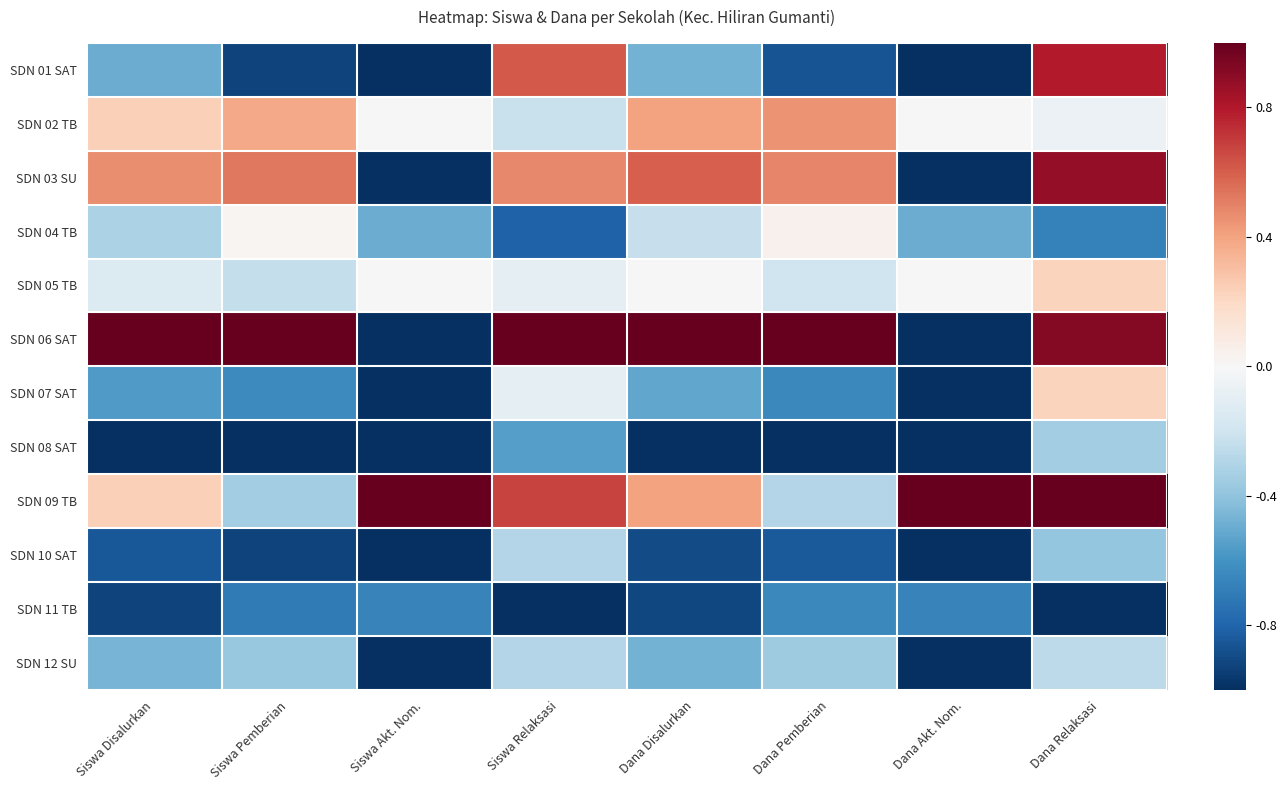

Reading left to right, extract all data points from this chart.

SDN 01 SAT: Siswa Disalurkan=-0.5	Siswa Pemberian=-0.9	Siswa Akt. Nom.=-1.0	Siswa Relaksasi=0.6	Dana Disalurkan=-0.5	Dana Pemberian=-0.9	Dana Akt. Nom.=-1.0	Dana Relaksasi=0.8
SDN 02 TB: Siswa Disalurkan=0.2	Siswa Pemberian=0.4	Siswa Akt. Nom.=0.0	Siswa Relaksasi=-0.2	Dana Disalurkan=0.4	Dana Pemberian=0.5	Dana Akt. Nom.=0.0	Dana Relaksasi=-0.1
SDN 03 SU: Siswa Disalurkan=0.5	Siswa Pemberian=0.5	Siswa Akt. Nom.=-1.0	Siswa Relaksasi=0.5	Dana Disalurkan=0.6	Dana Pemberian=0.5	Dana Akt. Nom.=-1.0	Dana Relaksasi=0.9
SDN 04 TB: Siswa Disalurkan=-0.3	Siswa Pemberian=0.0	Siswa Akt. Nom.=-0.5	Siswa Relaksasi=-0.8	Dana Disalurkan=-0.2	Dana Pemberian=0.0	Dana Akt. Nom.=-0.5	Dana Relaksasi=-0.7
SDN 05 TB: Siswa Disalurkan=-0.1	Siswa Pemberian=-0.2	Siswa Akt. Nom.=0.0	Siswa Relaksasi=-0.1	Dana Disalurkan=0.0	Dana Pemberian=-0.2	Dana Akt. Nom.=0.0	Dana Relaksasi=0.2
SDN 06 SAT: Siswa Disalurkan=1.0	Siswa Pemberian=1.0	Siswa Akt. Nom.=-1.0	Siswa Relaksasi=1.0	Dana Disalurkan=1.0	Dana Pemberian=1.0	Dana Akt. Nom.=-1.0	Dana Relaksasi=0.9
SDN 07 SAT: Siswa Disalurkan=-0.6	Siswa Pemberian=-0.6	Siswa Akt. Nom.=-1.0	Siswa Relaksasi=-0.1	Dana Disalurkan=-0.5	Dana Pemberian=-0.6	Dana Akt. Nom.=-1.0	Dana Relaksasi=0.2
SDN 08 SAT: Siswa Disalurkan=-1.0	Siswa Pemberian=-1.0	Siswa Akt. Nom.=-1.0	Siswa Relaksasi=-0.5	Dana Disalurkan=-1.0	Dana Pemberian=-1.0	Dana Akt. Nom.=-1.0	Dana Relaksasi=-0.3
SDN 09 TB: Siswa Disalurkan=0.2	Siswa Pemberian=-0.3	Siswa Akt. Nom.=1.0	Siswa Relaksasi=0.7	Dana Disalurkan=0.4	Dana Pemberian=-0.3	Dana Akt. Nom.=1.0	Dana Relaksasi=1.0
SDN 10 SAT: Siswa Disalurkan=-0.8	Siswa Pemberian=-0.9	Siswa Akt. Nom.=-1.0	Siswa Relaksasi=-0.3	Dana Disalurkan=-0.9	Dana Pemberian=-0.8	Dana Akt. Nom.=-1.0	Dana Relaksasi=-0.4
SDN 11 TB: Siswa Disalurkan=-0.9	Siswa Pemberian=-0.7	Siswa Akt. Nom.=-0.7	Siswa Relaksasi=-1.0	Dana Disalurkan=-0.9	Dana Pemberian=-0.6	Dana Akt. Nom.=-0.7	Dana Relaksasi=-1.0
SDN 12 SU: Siswa Disalurkan=-0.5	Siswa Pemberian=-0.4	Siswa Akt. Nom.=-1.0	Siswa Relaksasi=-0.3	Dana Disalurkan=-0.5	Dana Pemberian=-0.4	Dana Akt. Nom.=-1.0	Dana Relaksasi=-0.3